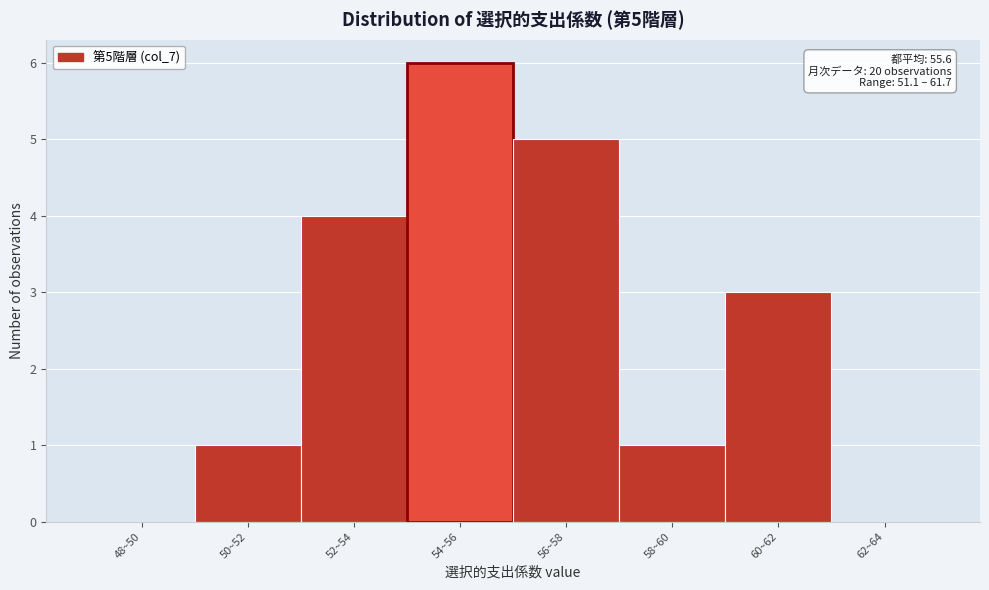

Reading left to right, list all the values displayed in this chart.

48~50=0	50~52=1	52~54=4	54~56=6	56~58=5	58~60=1	60~62=3	62~64=0